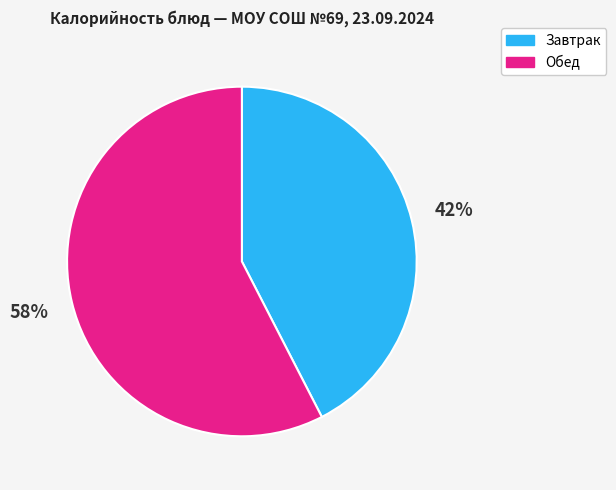

Is there a majority slice in this chart?

Yes